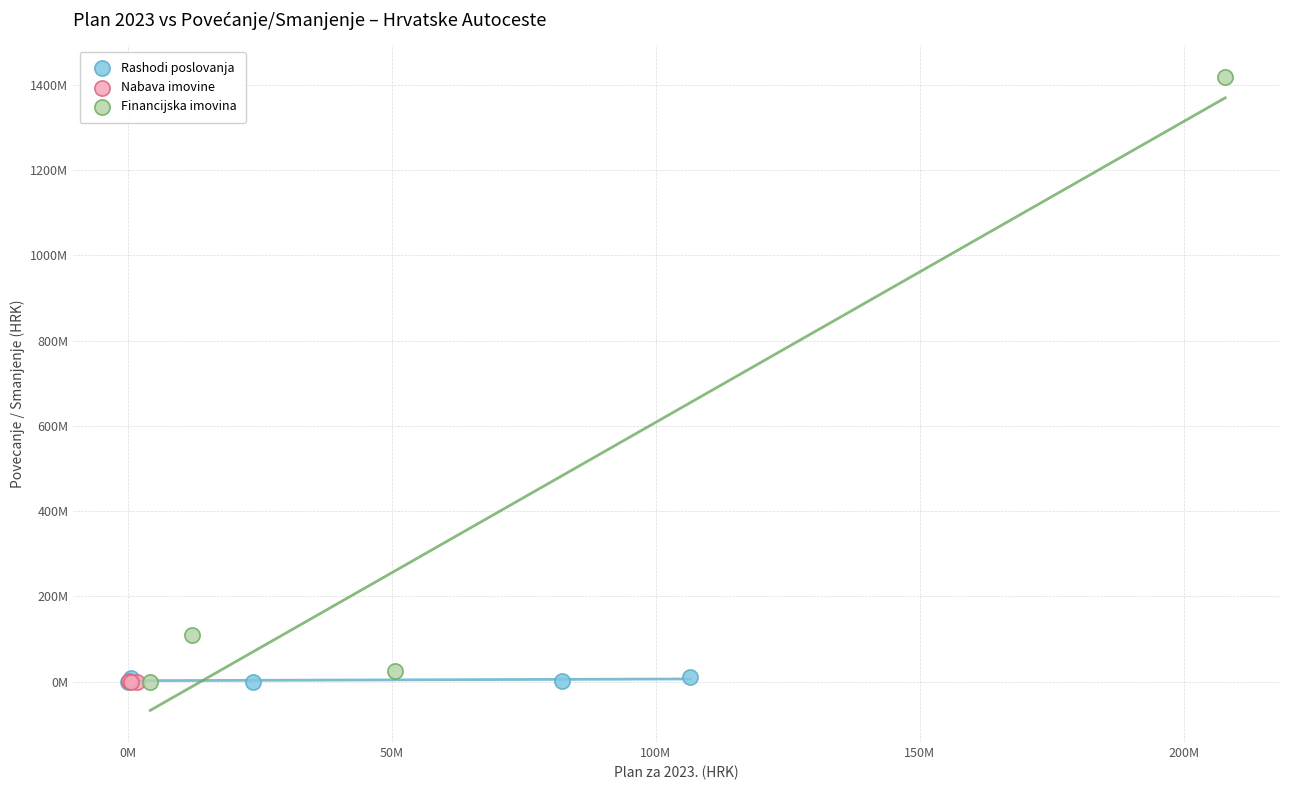

Which series reaches the maximum Y coordinate?

Financijska imovina